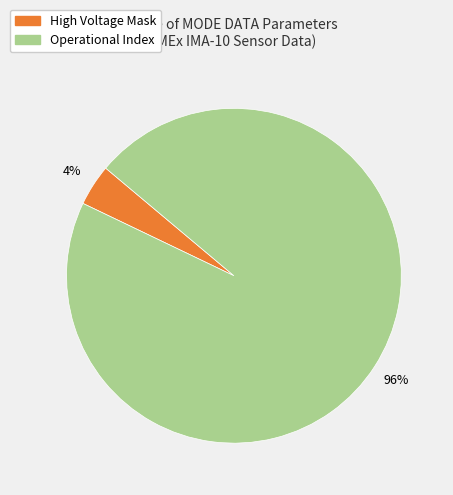

How many slices are in this pie chart?

2